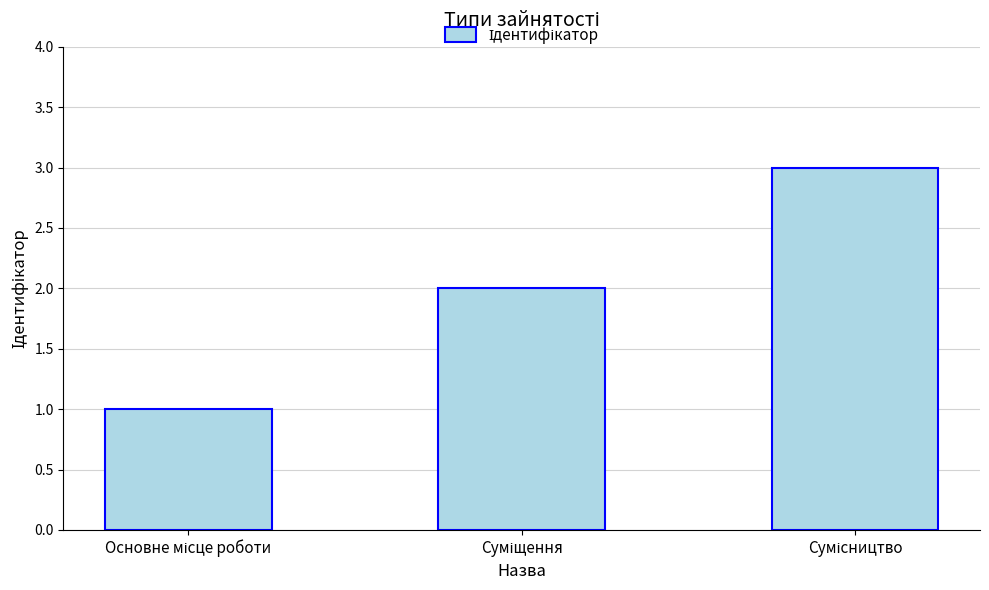

Count the values in the range 1 to 3.

3